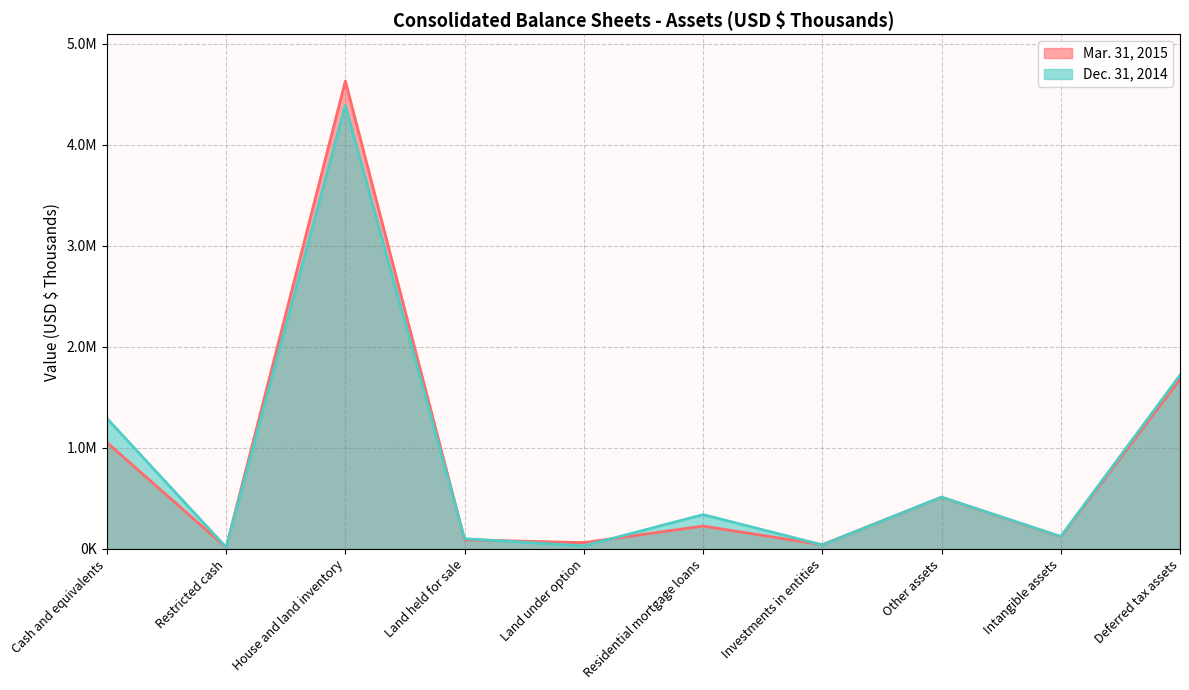

How many interior local valleys does the Dec. 31, 2014 series have?

4